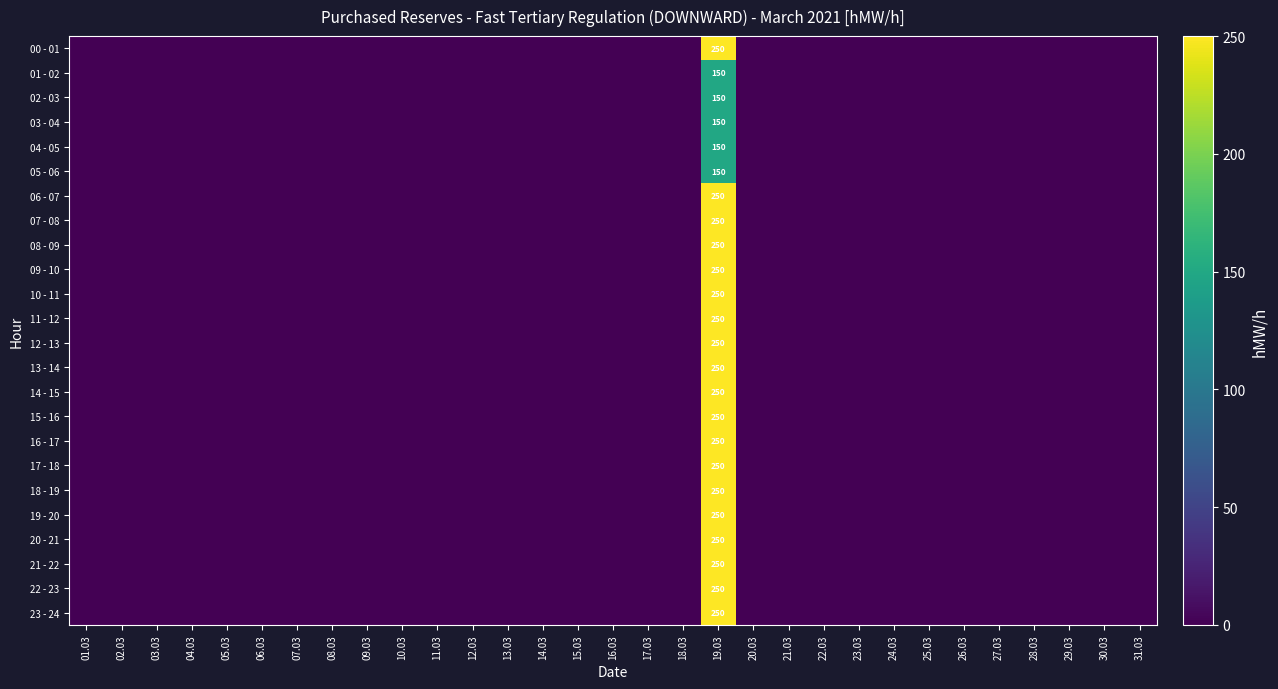

Which series has the widest spread of values?

00 - 01